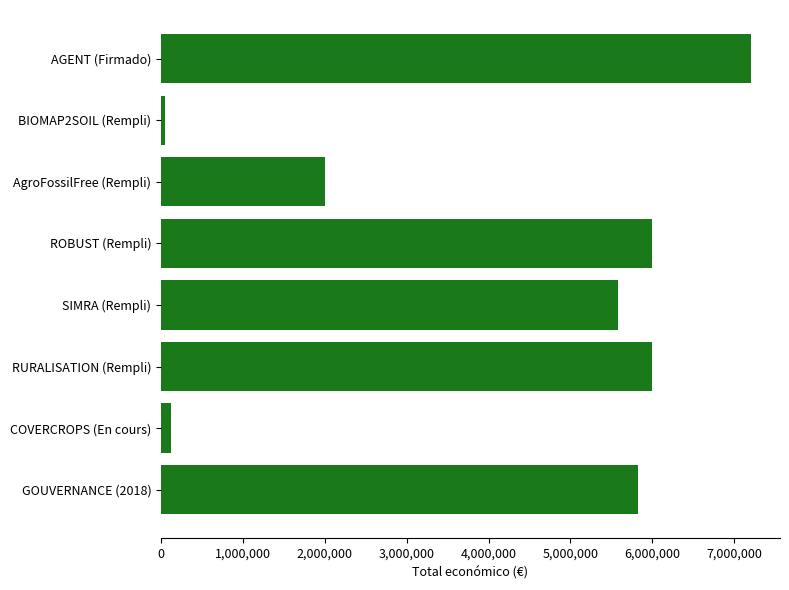

How many values are below 5819964?

4